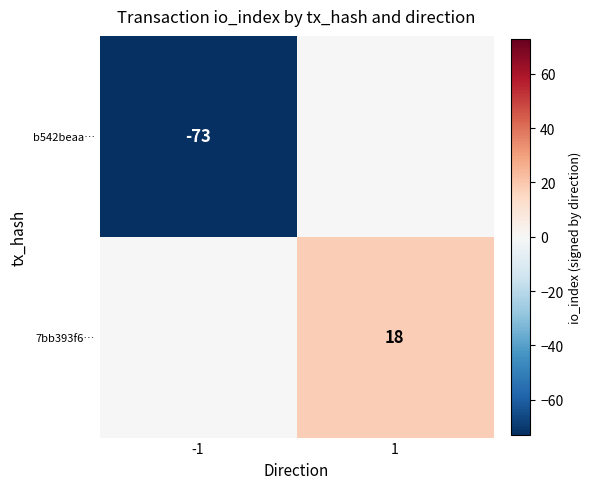

Is the value of 7bb393f6… at 1 greater than the value of b542beaa… at -1?

Yes